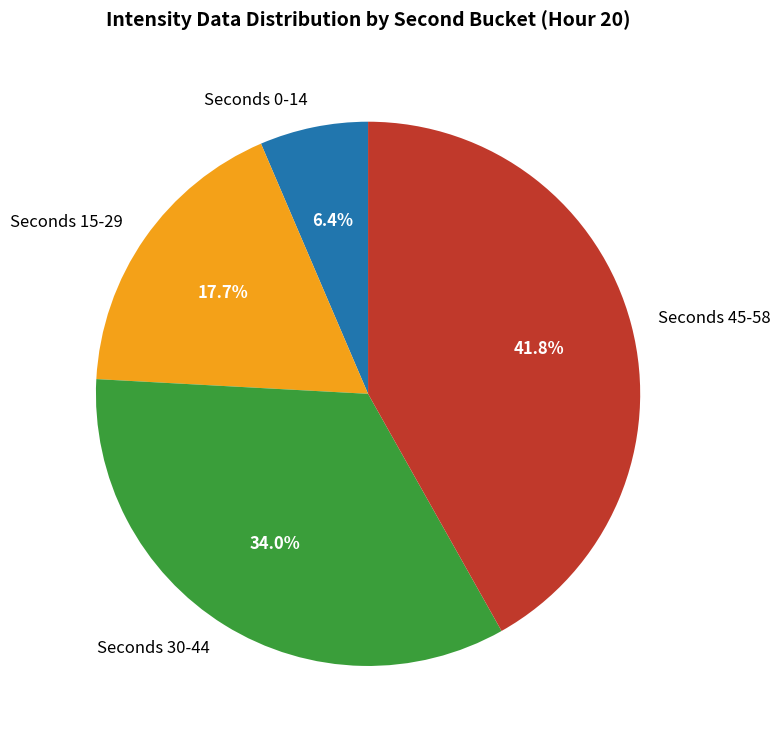

Combined, what portion of the pie is Seconds 45-58 and Seconds 30-44?

75.9%